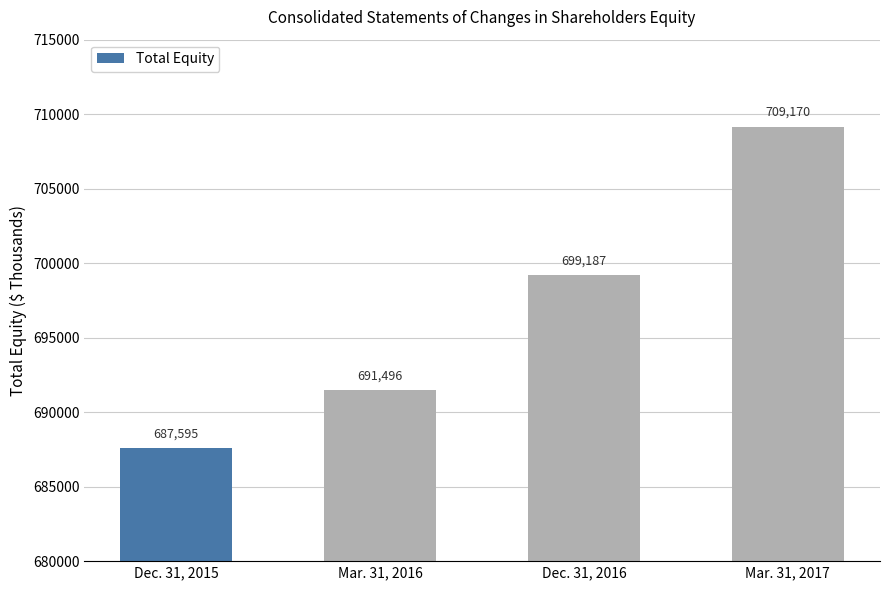

Approximately how many times larger is the value at Mar. 31, 2016 compared to Mar. 31, 2017?

1.0